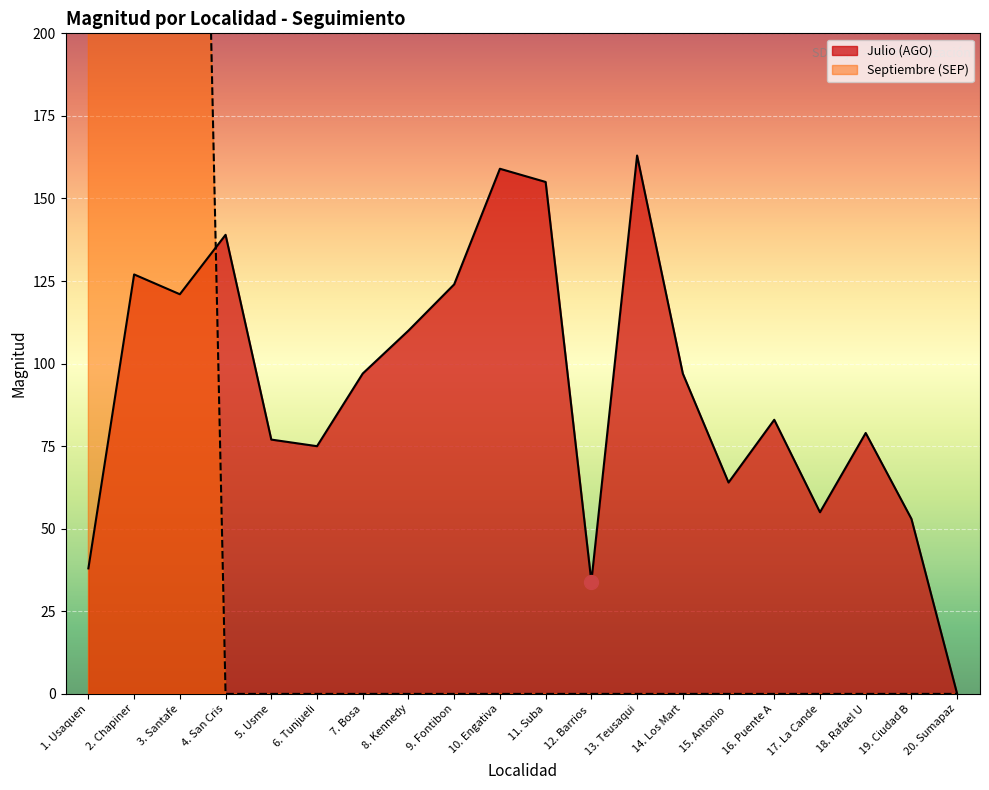

True or false: Julio (AGO) has a value of 19 at 18. Rafael U.

False